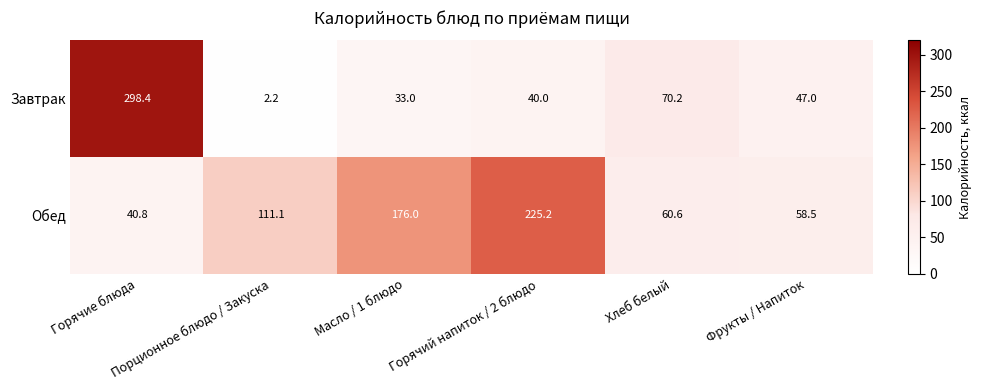

What is the difference between the second highest and second lowest values in the Обед series?

117.5